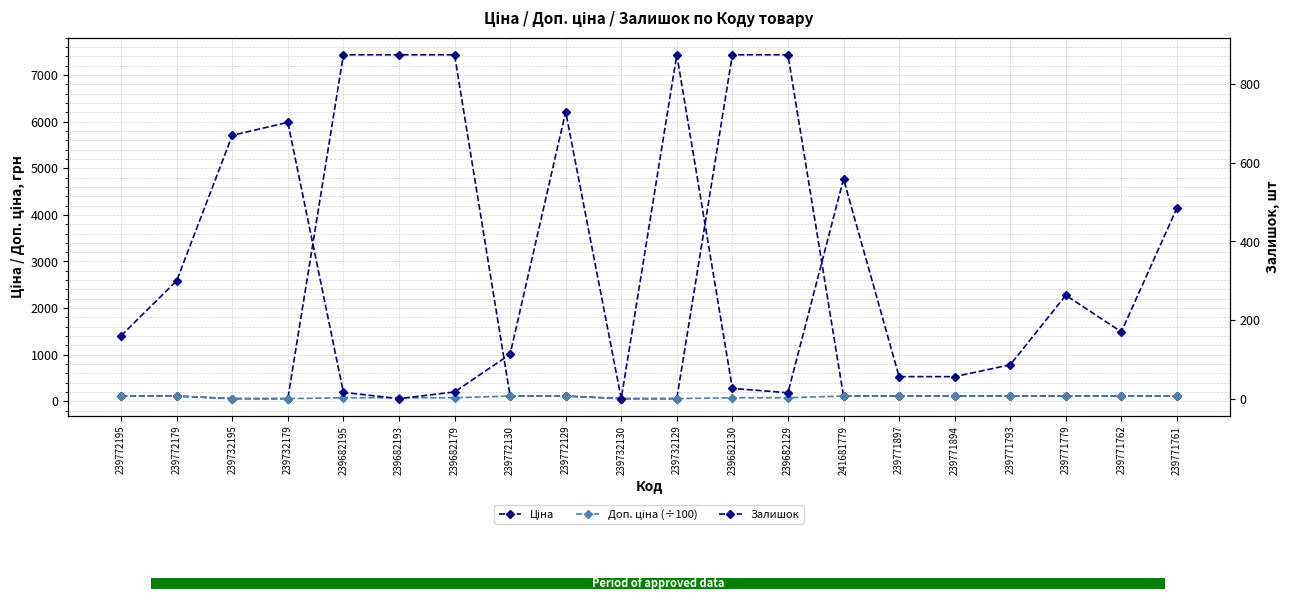

What is the sum of the Залишок values at 239771894 and 239771897?

112.0